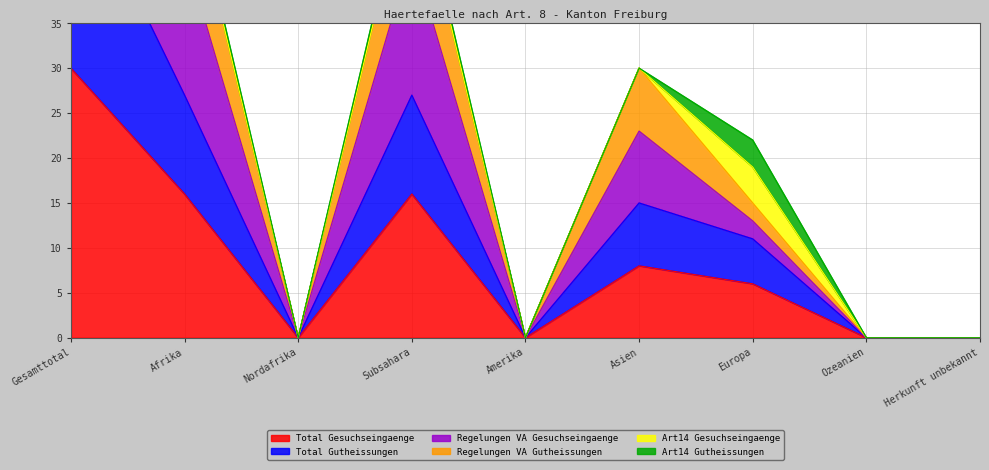

Which series has the largest total across all categories?

Regelungen VA Gesuchseingaenge